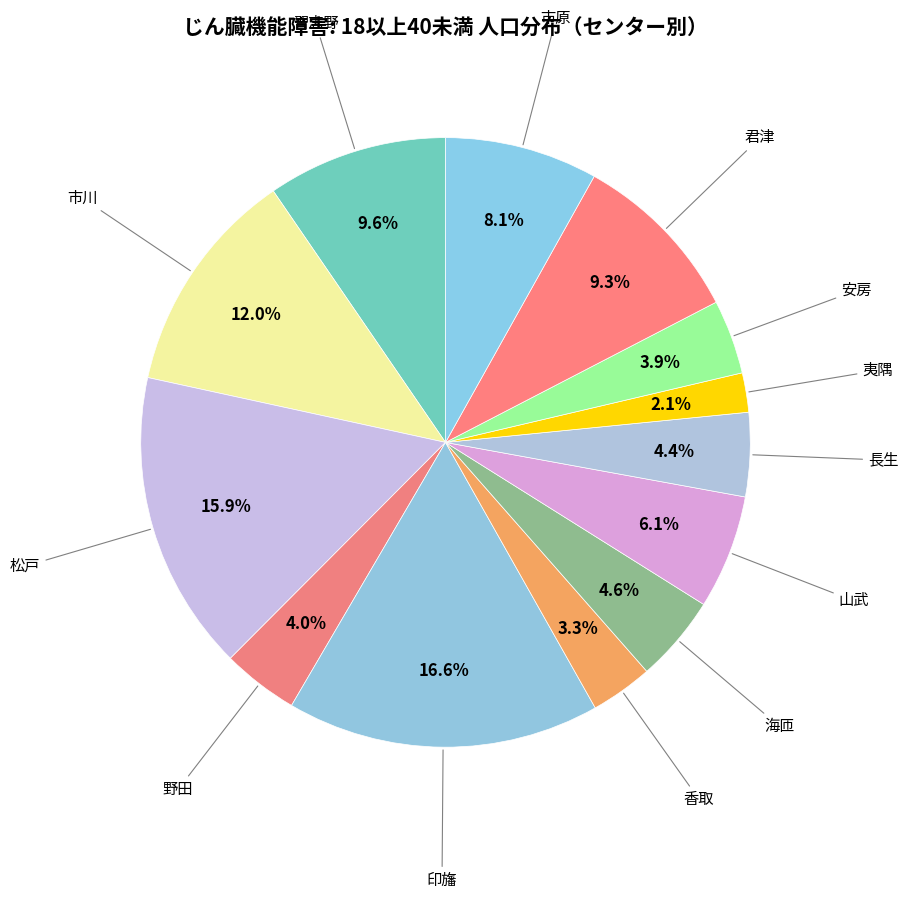

How many slices are in this pie chart?

13